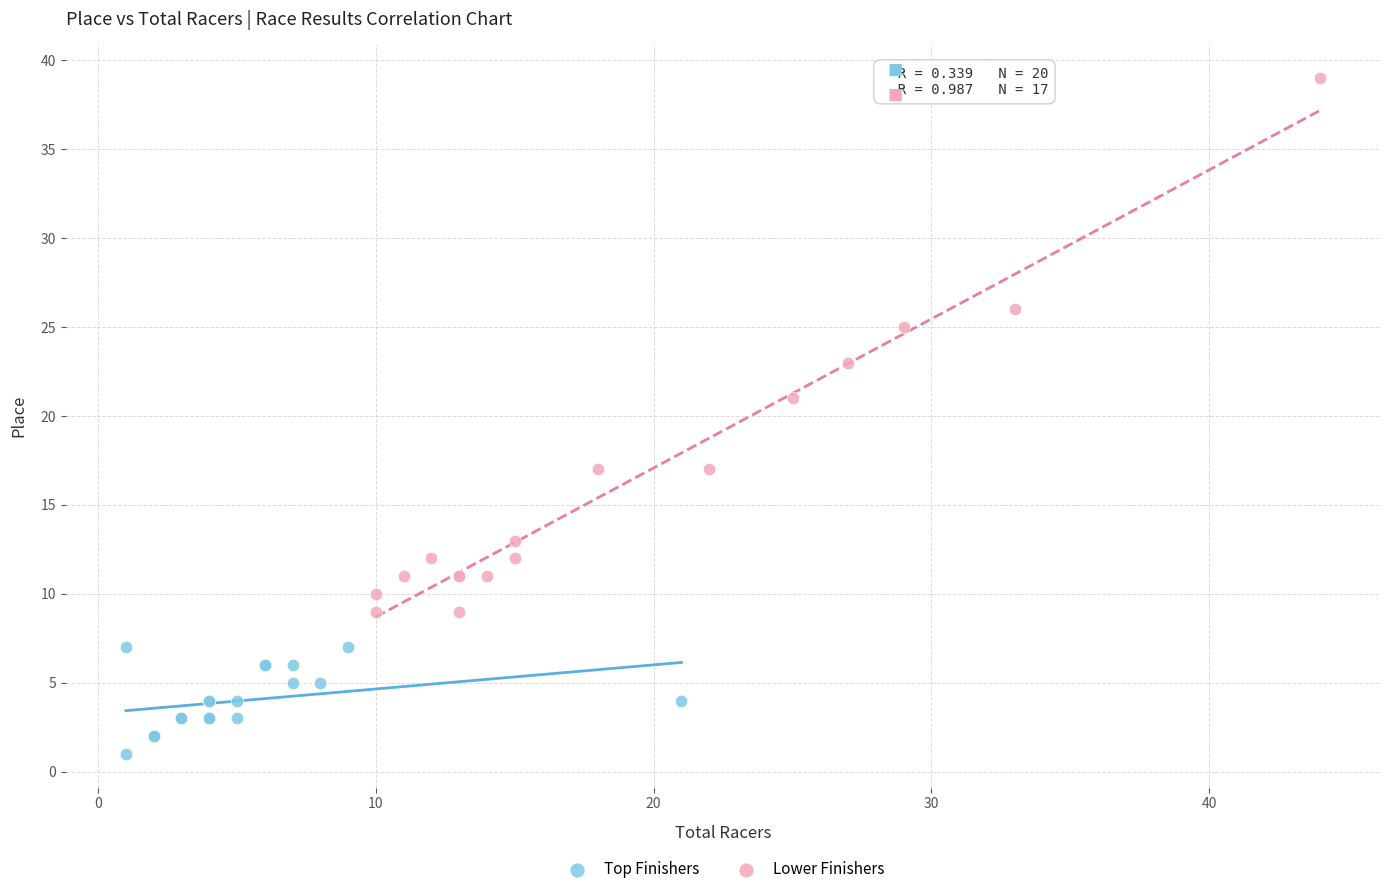

Which series reaches the minimum Y coordinate?

Top Finishers